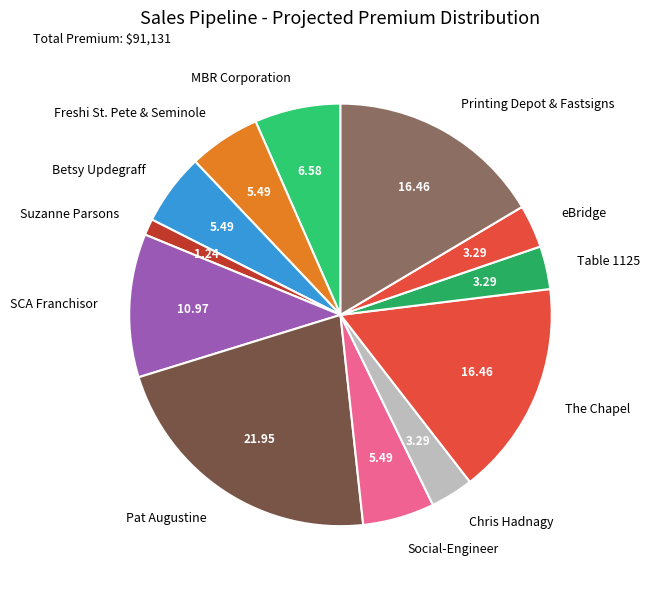

What is the smallest slice in the pie chart?

Suzanne Parsons